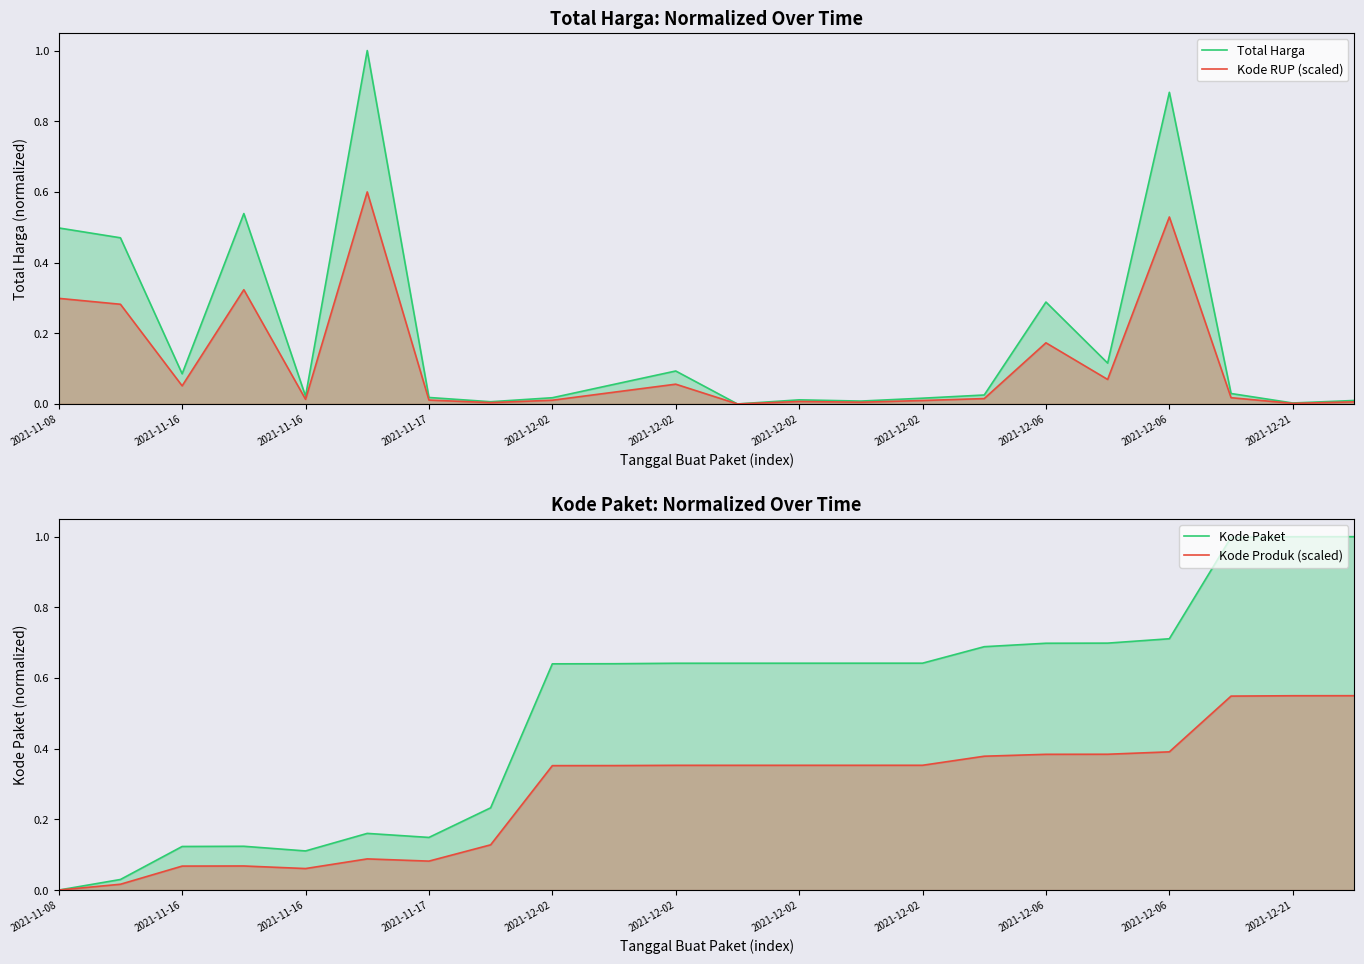

How many lines are shown in the chart?

4